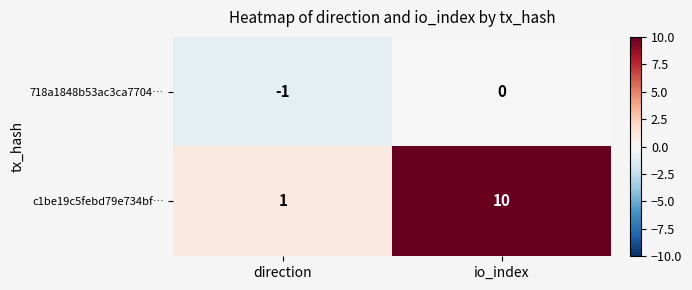

At direction, list the series in order from largest to smallest.

c1be19c5febd79e734bf…, 718a1848b53ac3ca7704…